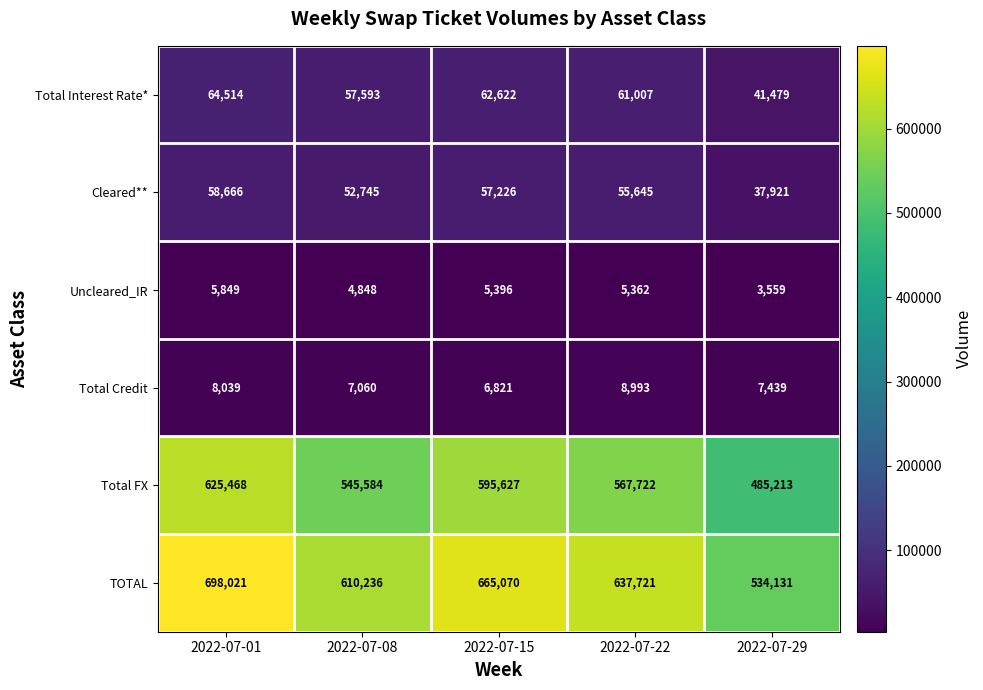

What is the difference between the TOTAL values at 2022-07-15 and 2022-07-22?

27349